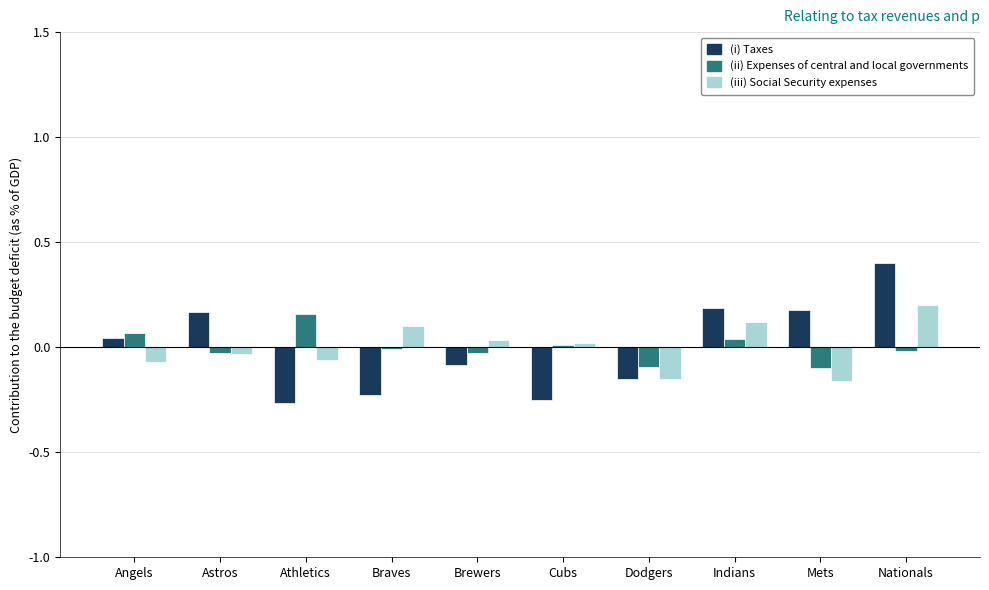

Which series has the largest range (max minus min)?

(i) Taxes